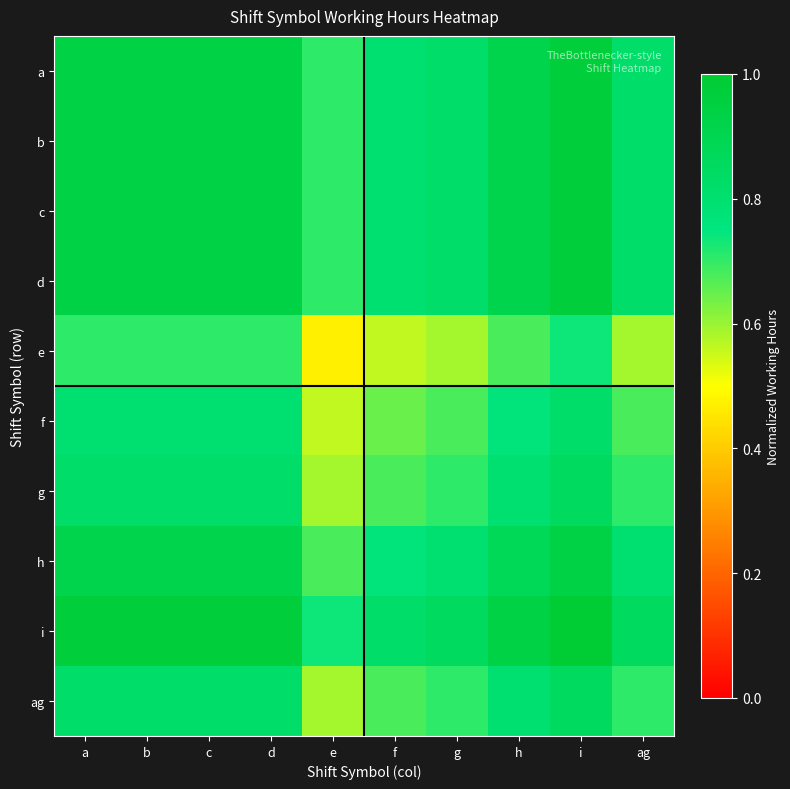

What is the greatest value displayed?

1.0